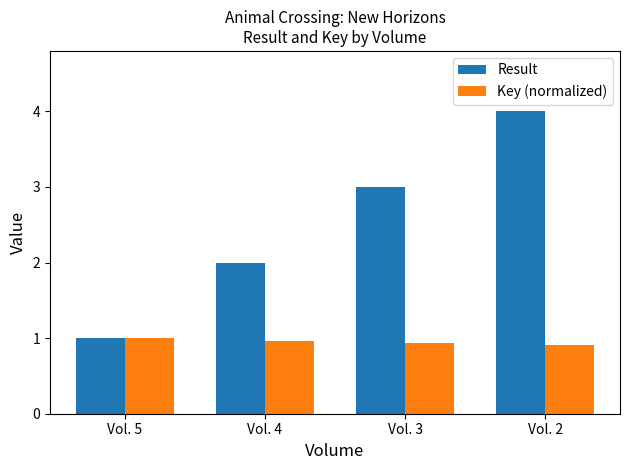

Between Vol. 4 and Vol. 2, which series saw the biggest shift?

Result